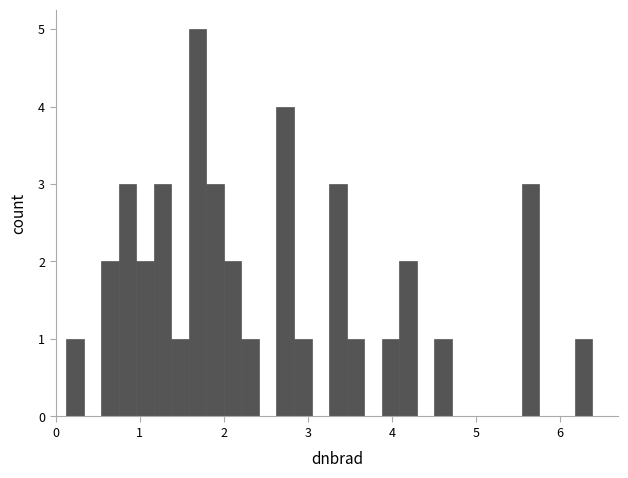

Read against the x-axis, roughly where is the centre of the tallest bar?

1.7